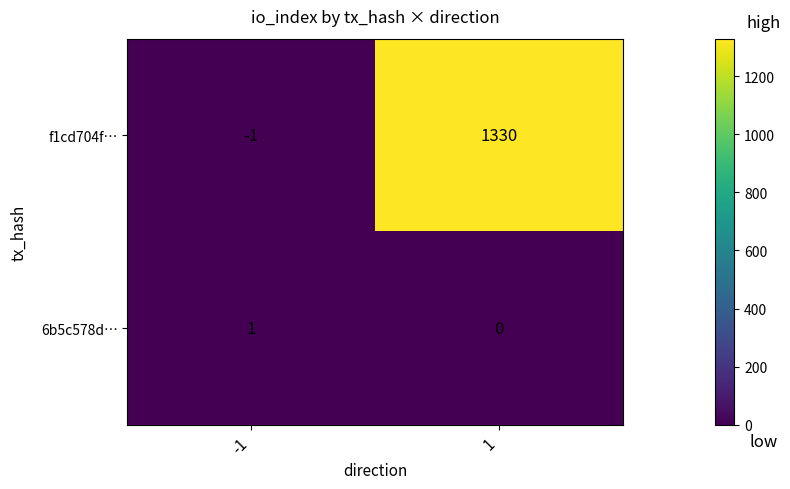

What is the total value across all series at 1?

1330